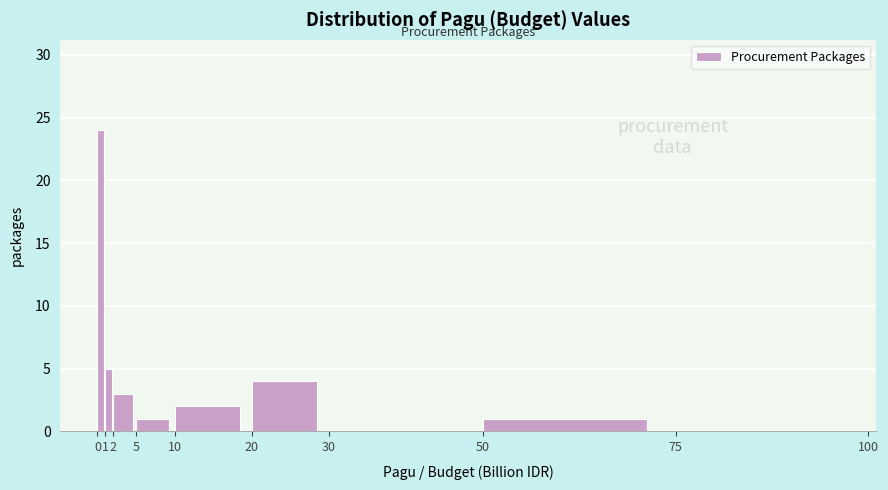

Reading left to right, list every bar in this chart as the range it spans on the x-axis followed by its height. The values are not printed on the chart, so give them approximately, as read against the axis.

0 to 1: 24
1 to 2: 5
2 to 5: 3
5 to 10: 1
10 to 20: 2
20 to 30: 4
30 to 50: 0
50 to 75: 1
75 to 100: 0